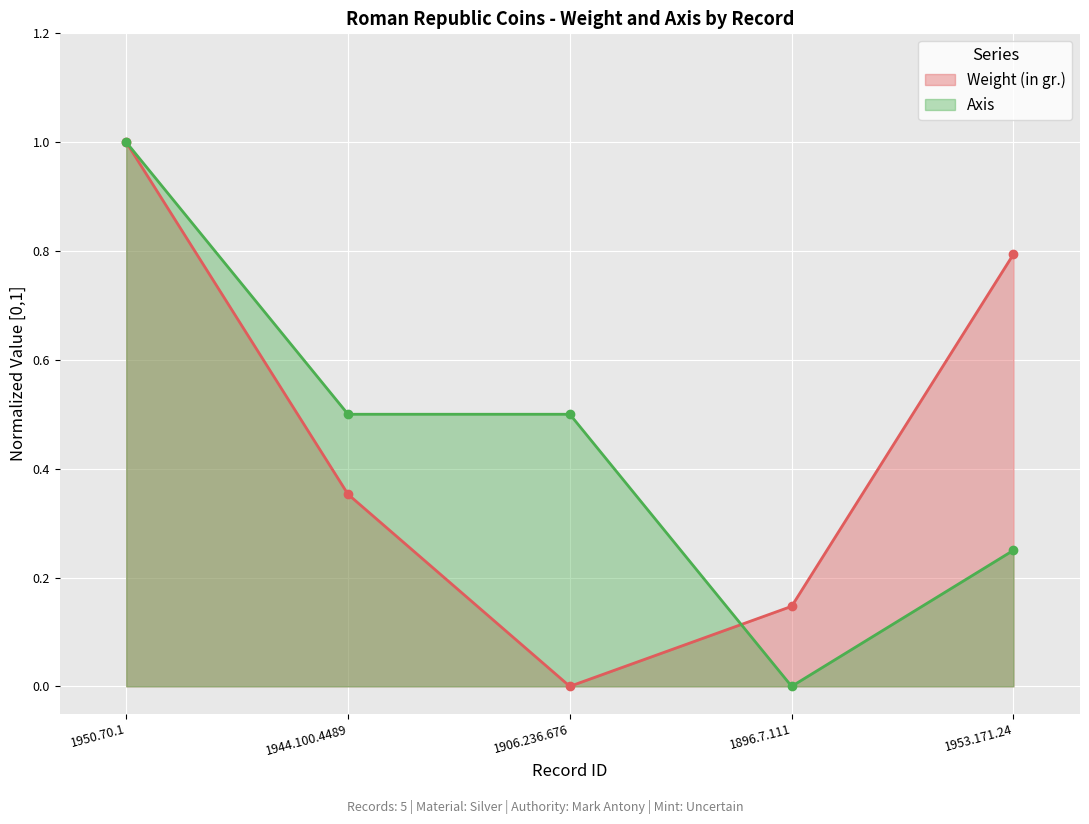

What is the sum of the Weight (in gr.) values at 1896.7.111 and 1944.100.4489?

0.5